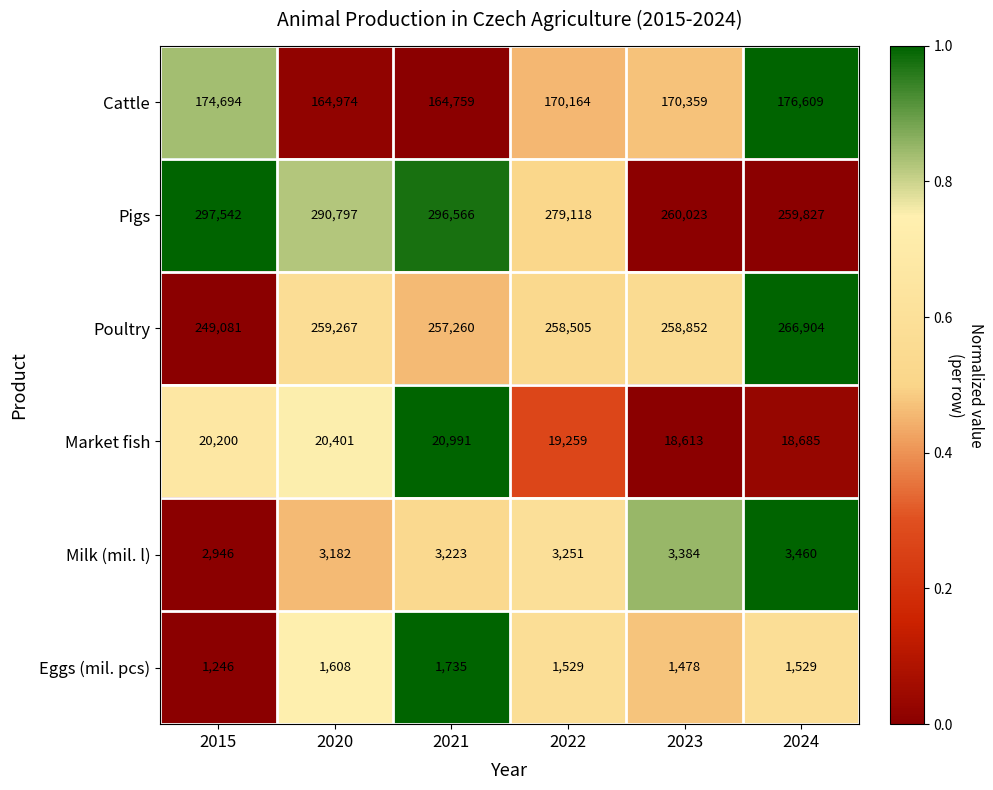

True or false: Poultry has a value of 399674 at 2024.

False